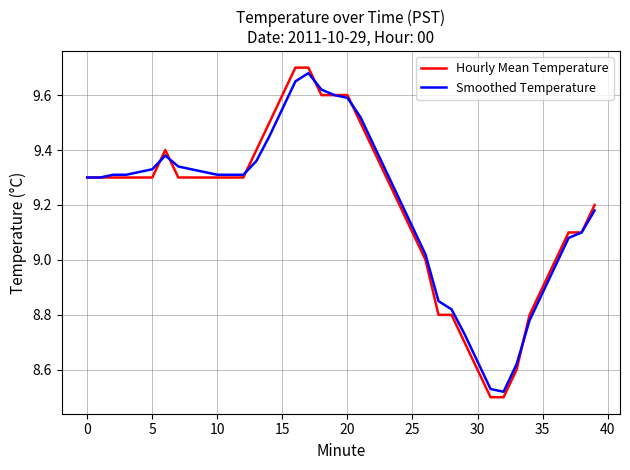

Which series has the widest spread of values?

Hourly Mean Temperature